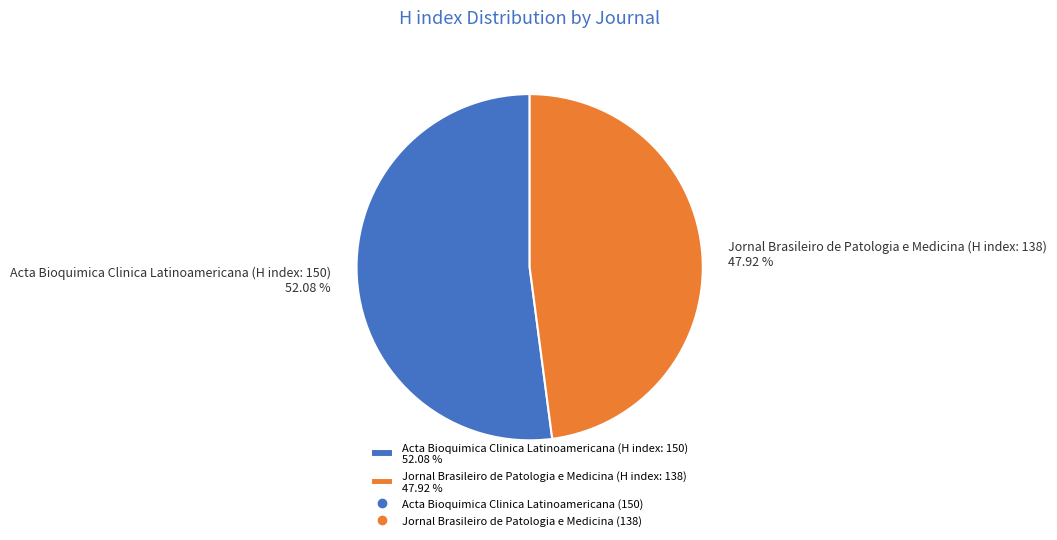

The Acta Bioquimica Clinica Latinoamericana (H index: 150) slice represents 43% of the pie. True or false?

False